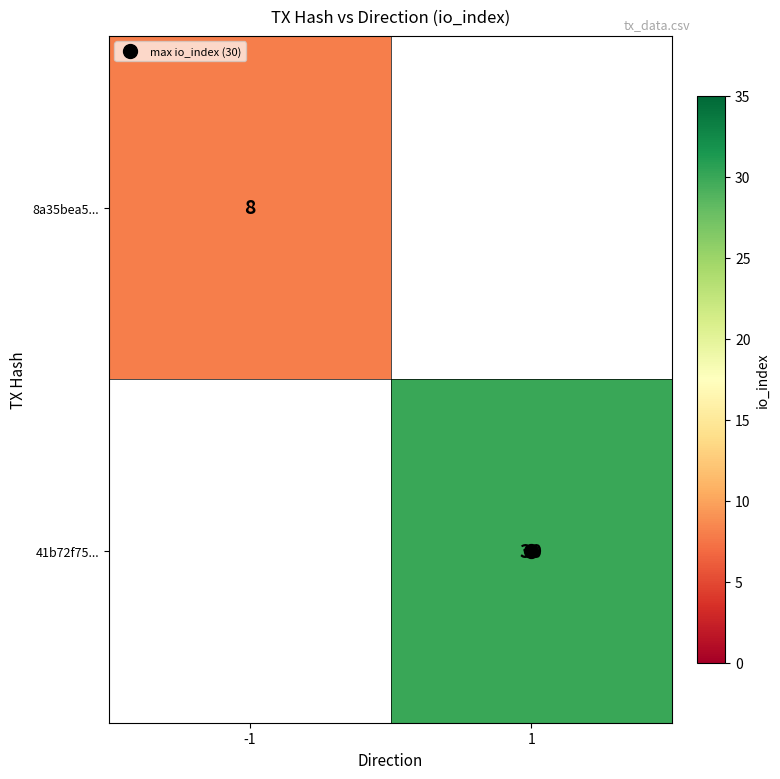

Count the number of categories in the chart.

2